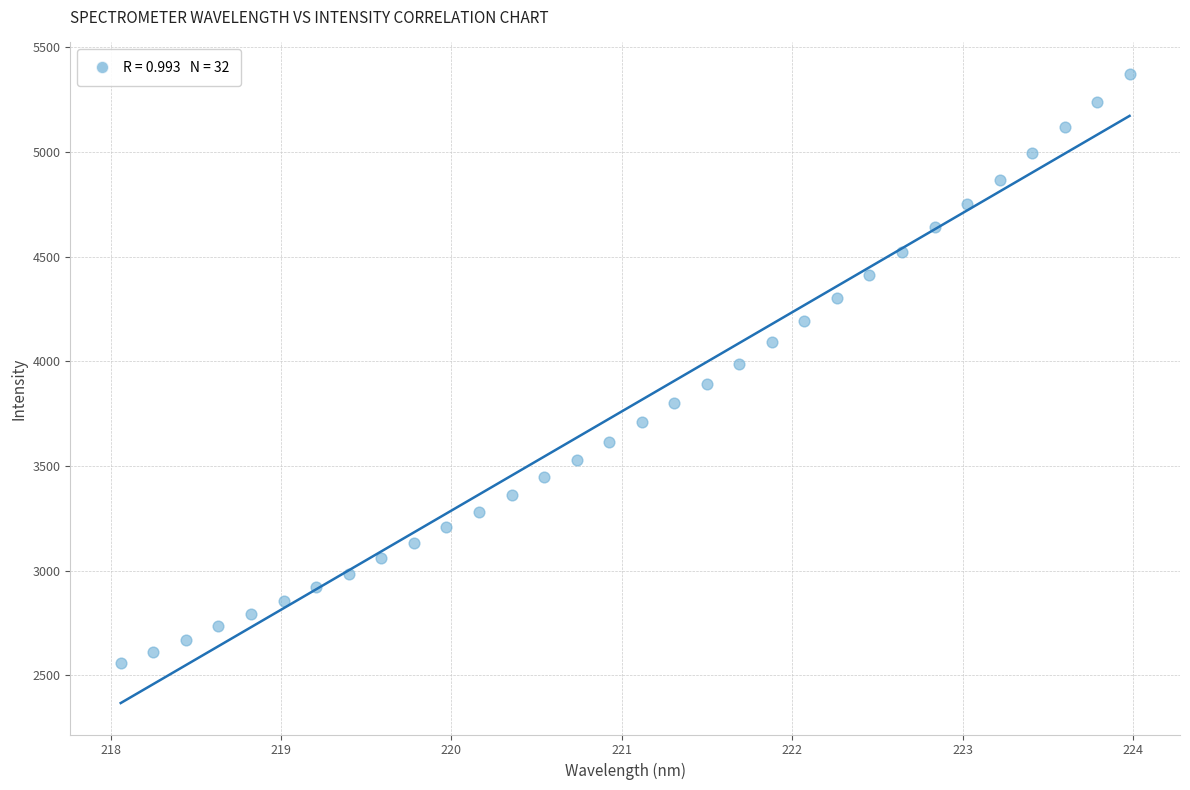

What is the range of Y values (max minus min)?

2814.7